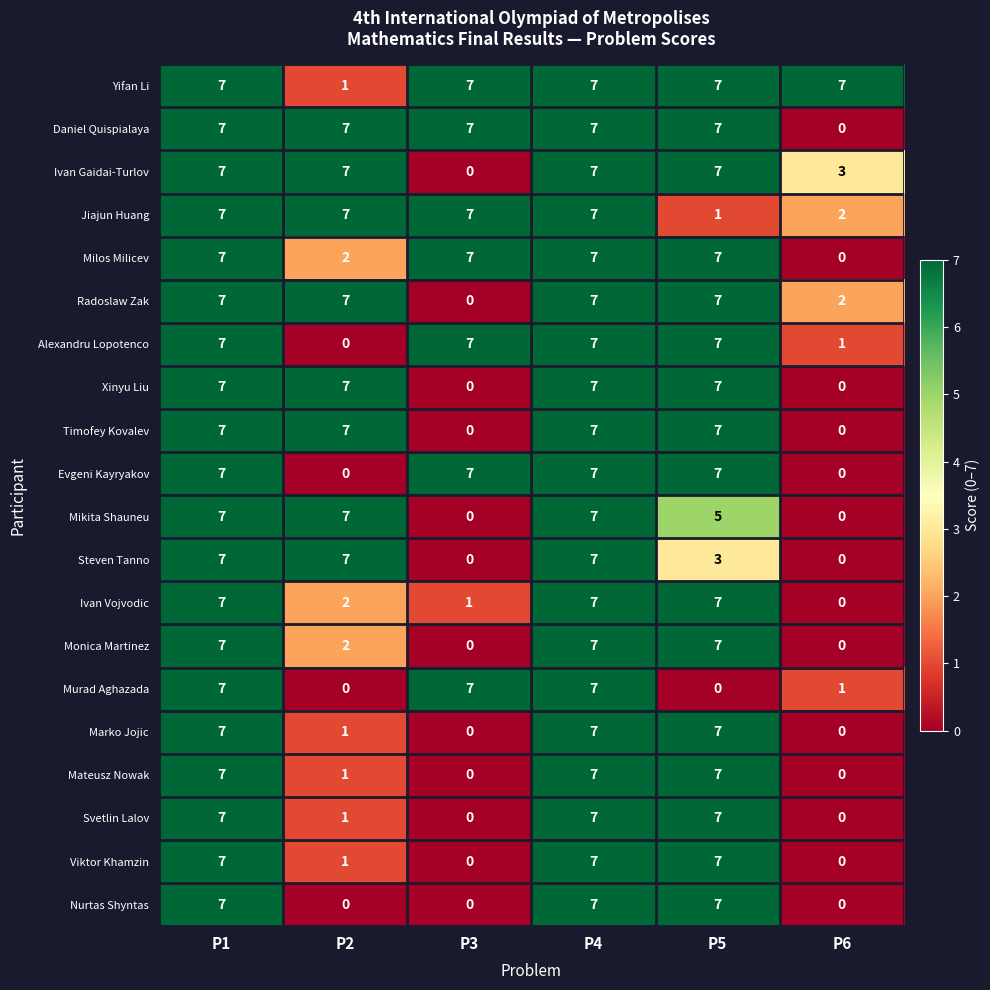

What is the highest value of the Mikita Shauneu series?

7